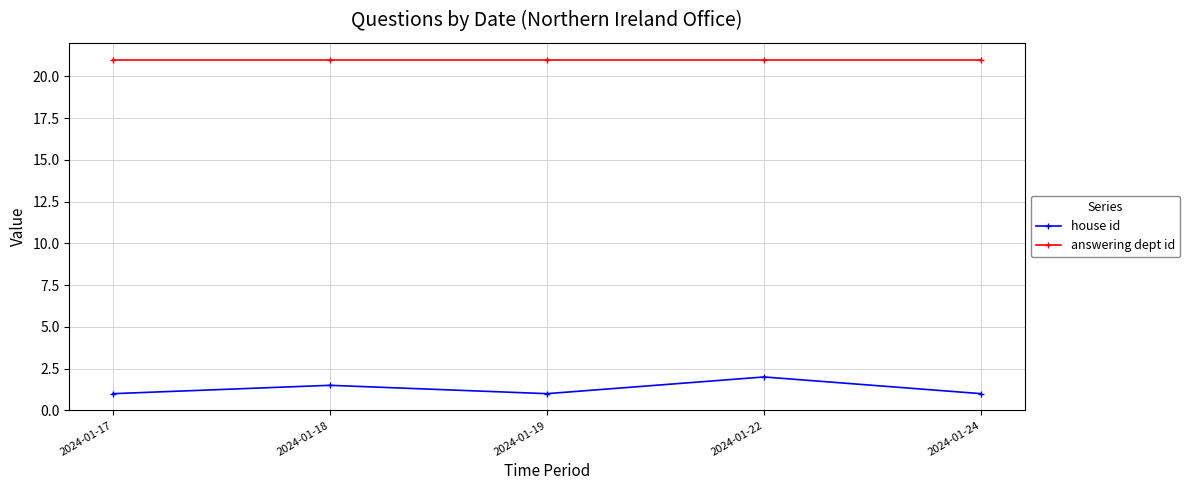

Count the number of categories in the chart.

5